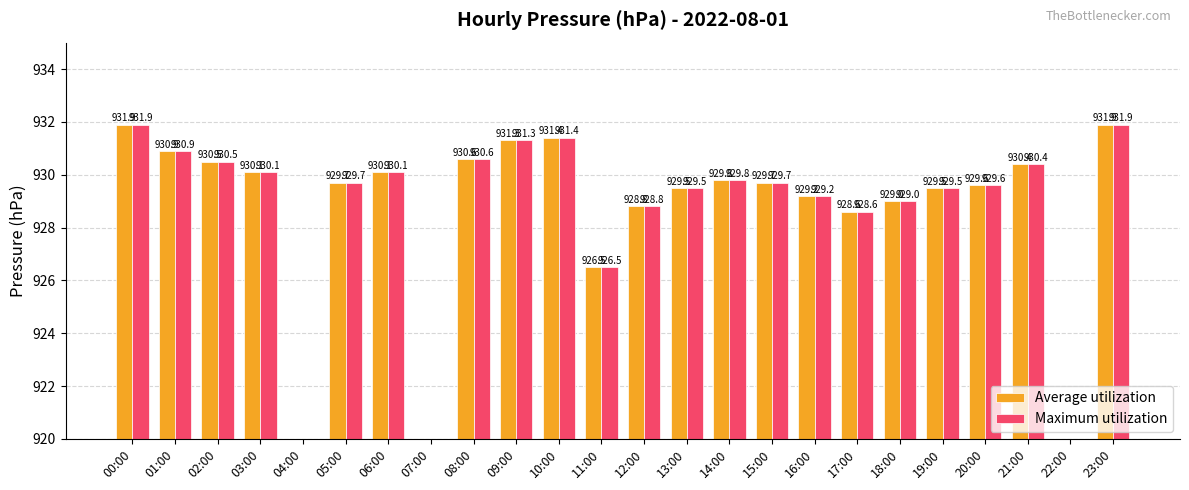

Is it true that Maximum utilization equals 345.9 at 21:00?

False